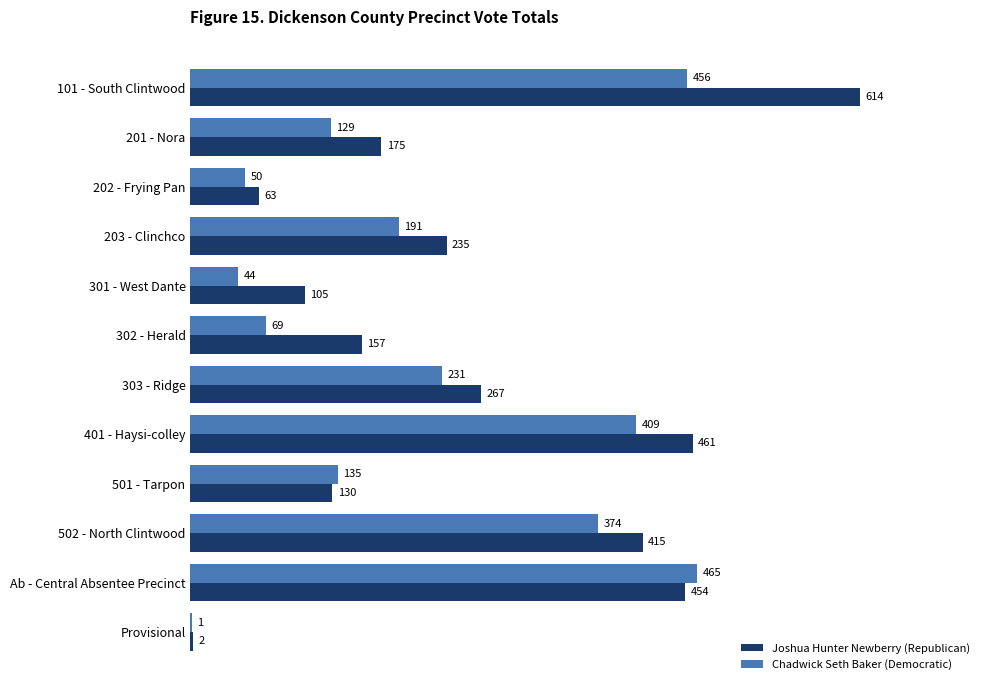

What is the sum of all Joshua Hunter Newberry (Republican) values?

3078